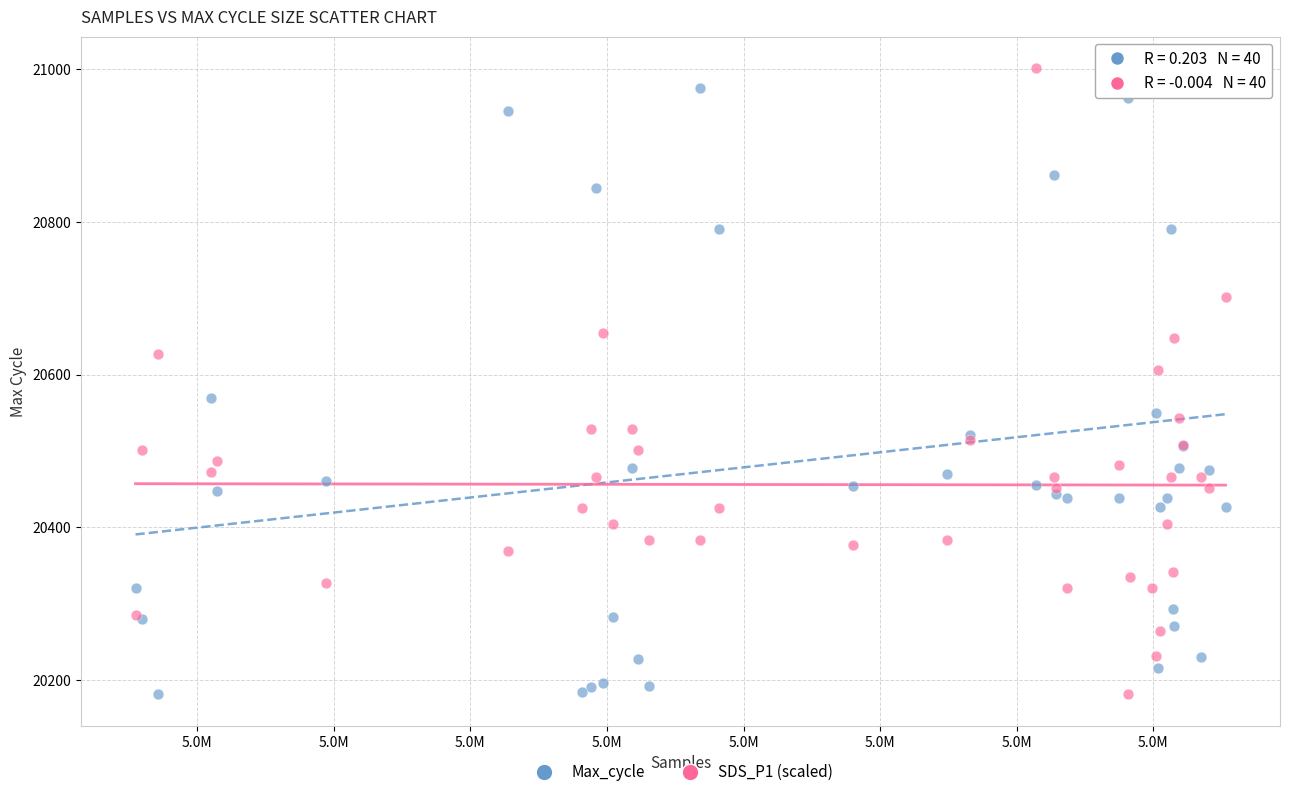

What is the X range (max minus min) for the scatter plot?

19952.0